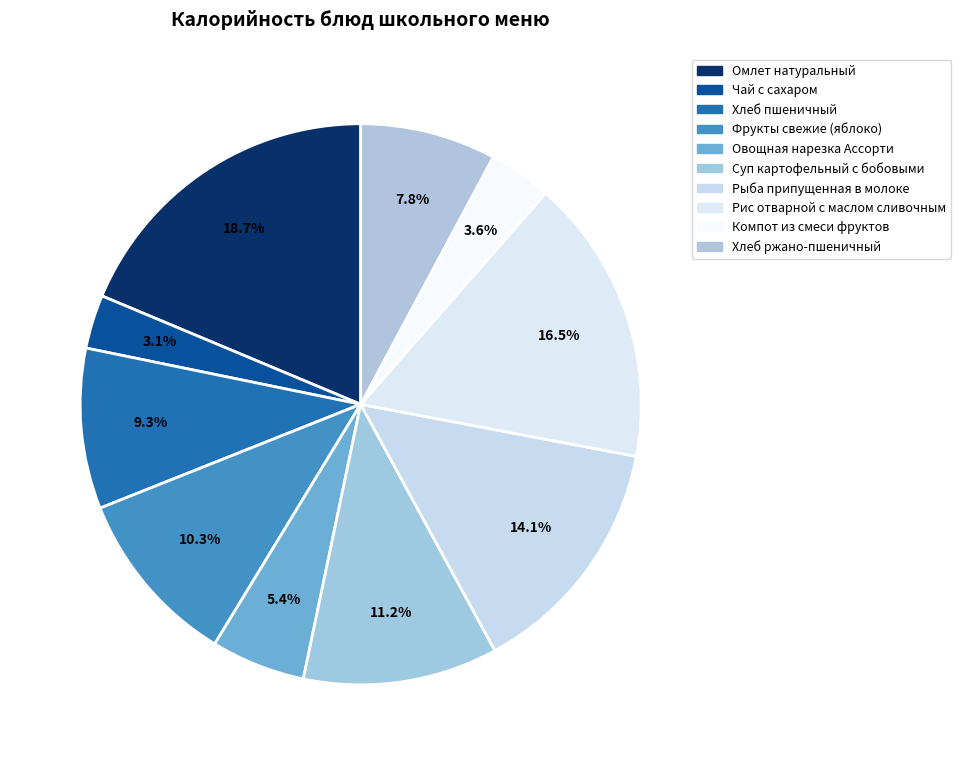

Does any single category account for the majority?

No